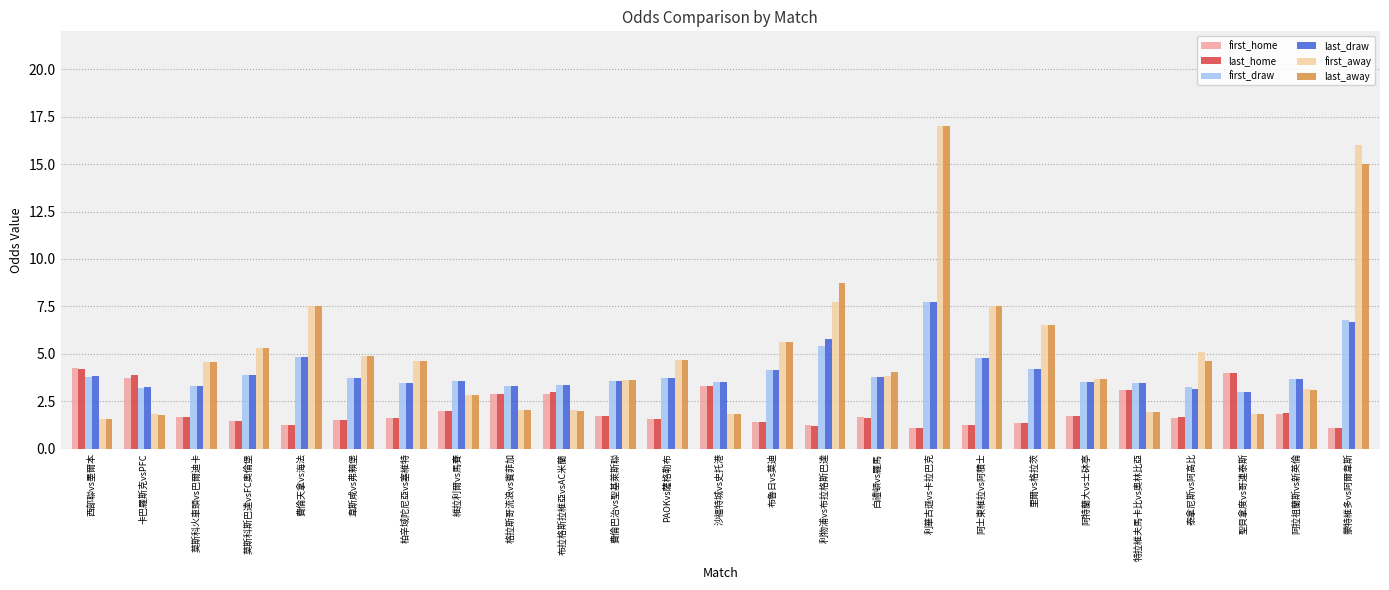

Count the number of data series in this chart.

6